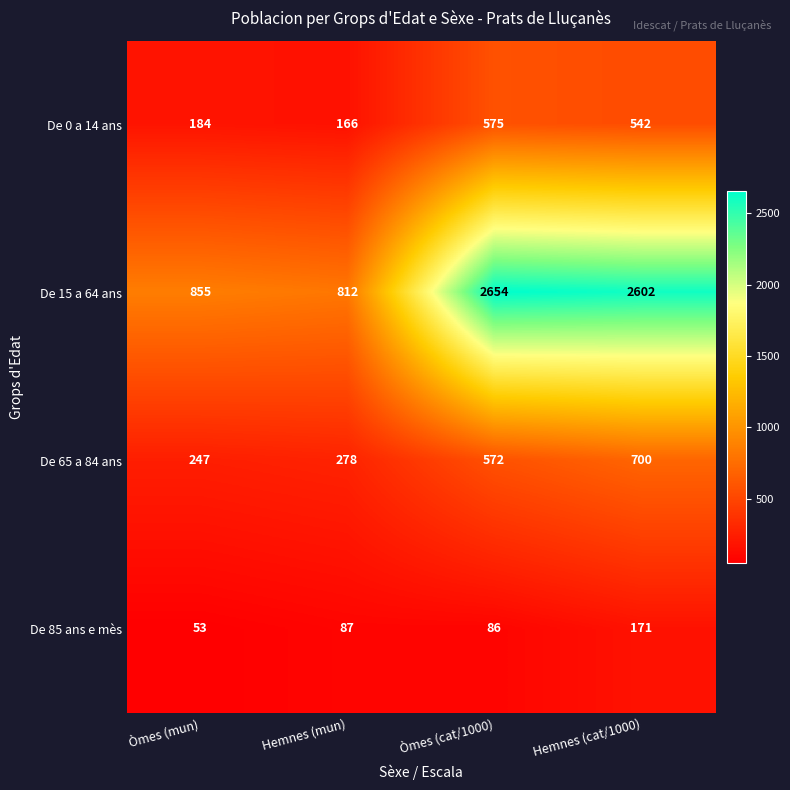

List the series in order of their peak value, highest first.

De 15 a 64 ans, De 65 a 84 ans, De 0 a 14 ans, De 85 ans e mès